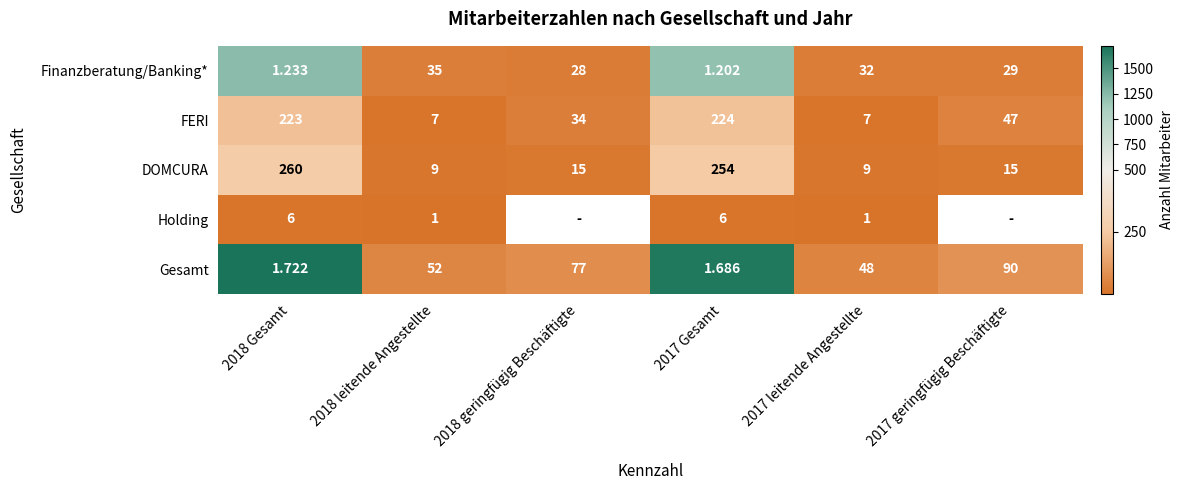

At 2017 Gesamt, list the series in order from smallest to largest.

Finanzberatung/Banking*, Gesamt, Holding, FERI, DOMCURA